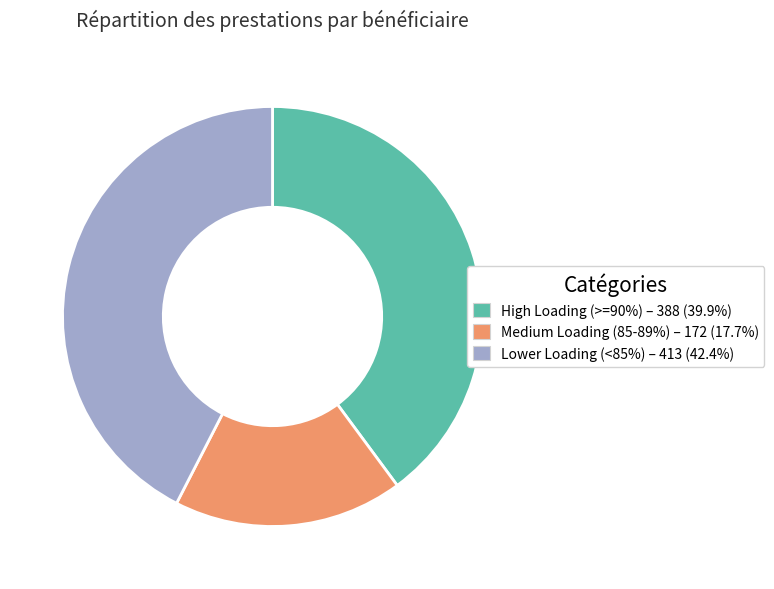

Is there any slice that represents more than half of the pie?

No